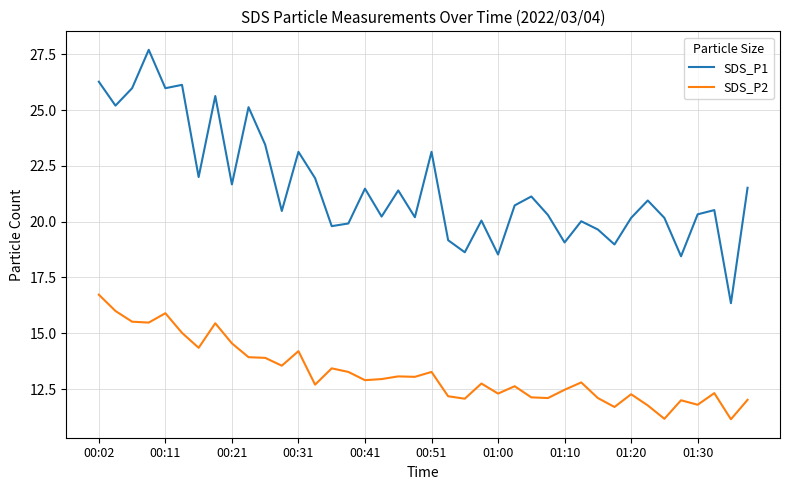

Which series has the largest total across all categories?

SDS_P1